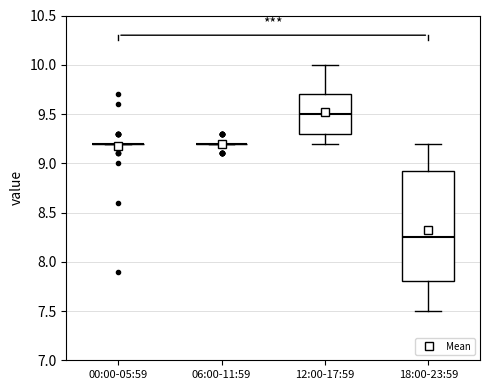

Where does the median line of the box for 18:00-23:59 sit on the y-axis? The values are not printed on the chart, so give them approximately, as read against the axis.

8.25